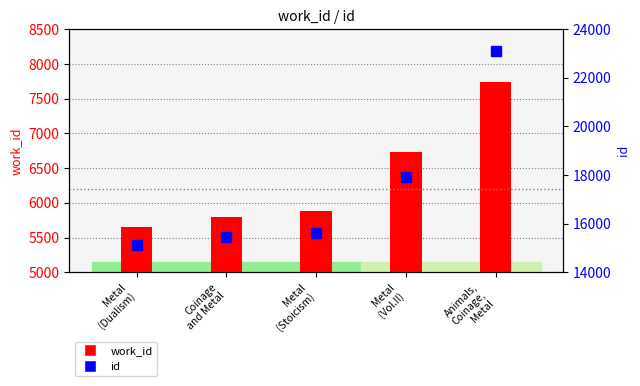

Is the value of id at Metal
(Vol.II) greater than the value of work_id at Metal
(Dualism)?

Yes